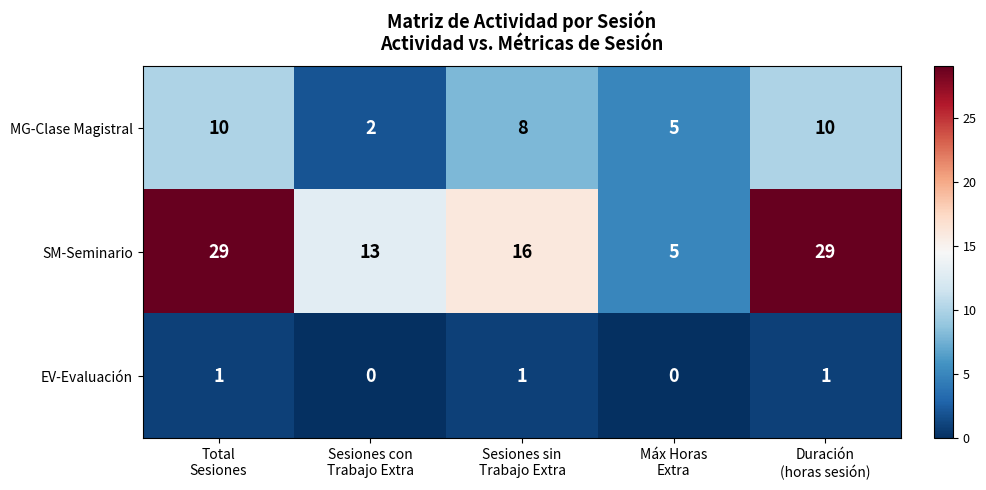

Rank the series by their maximum value, from highest to lowest.

SM-Seminario, MG-Clase Magistral, EV-Evaluación